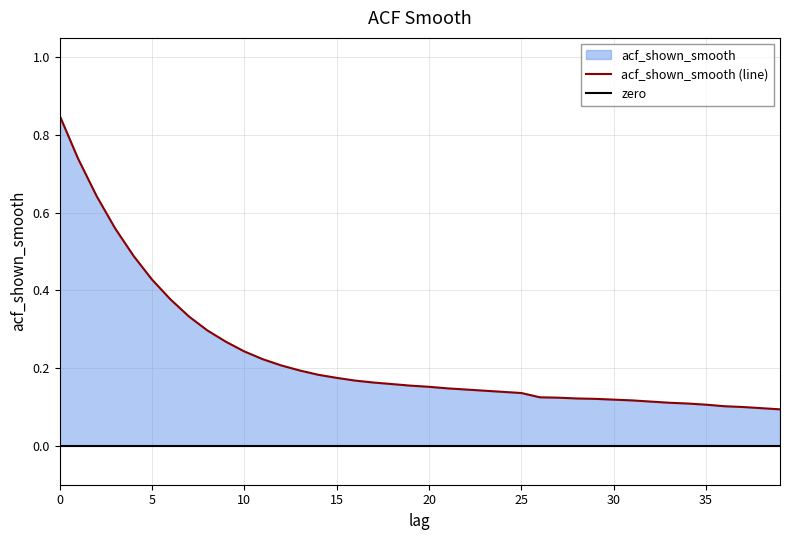

True or false: the data shows 0.1 at 29.

False